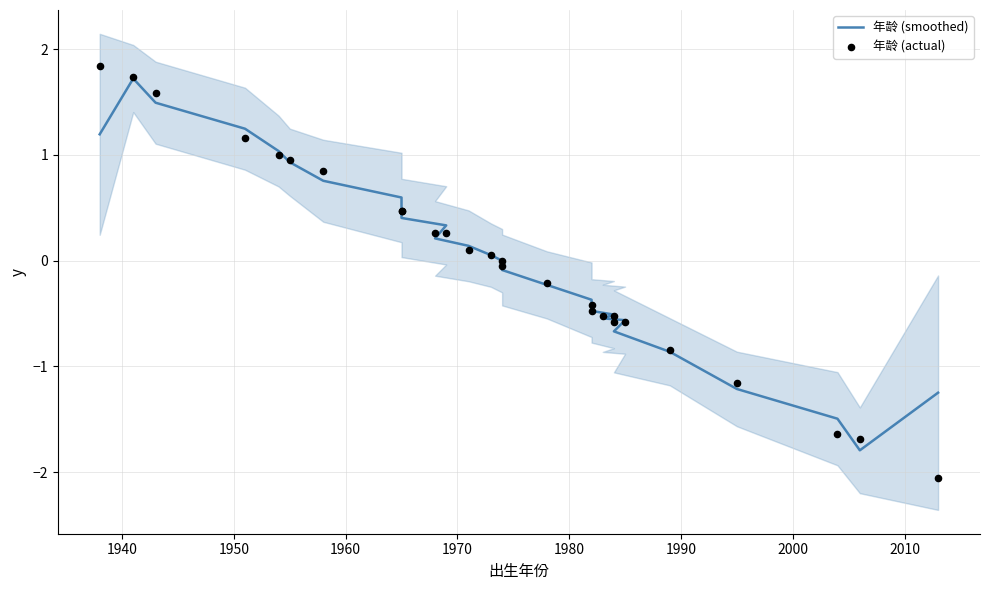

Which series reaches the maximum Y coordinate?

年龄 (actual)